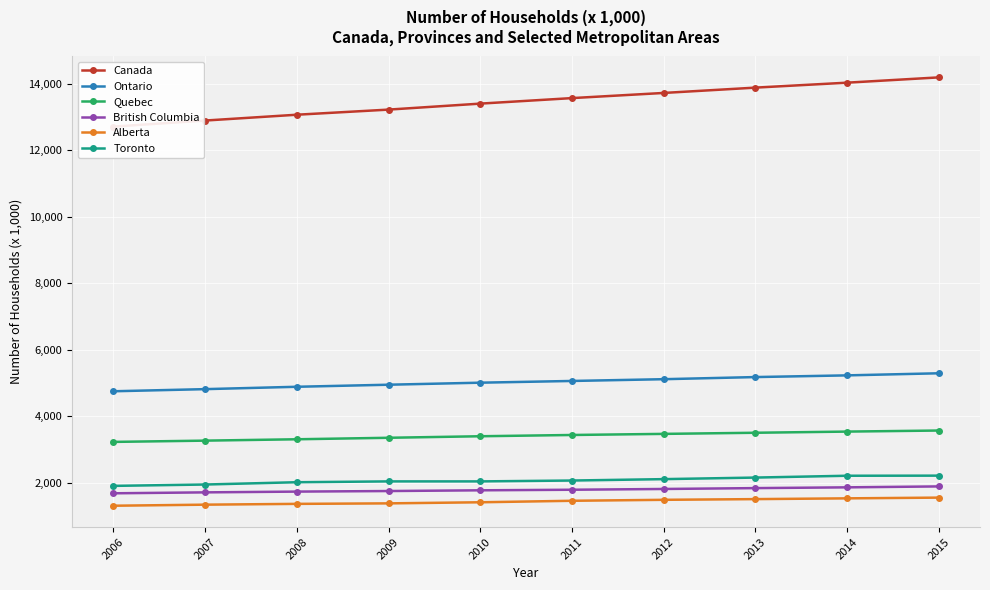

True or false: British Columbia and Ontario cross at least once.

False